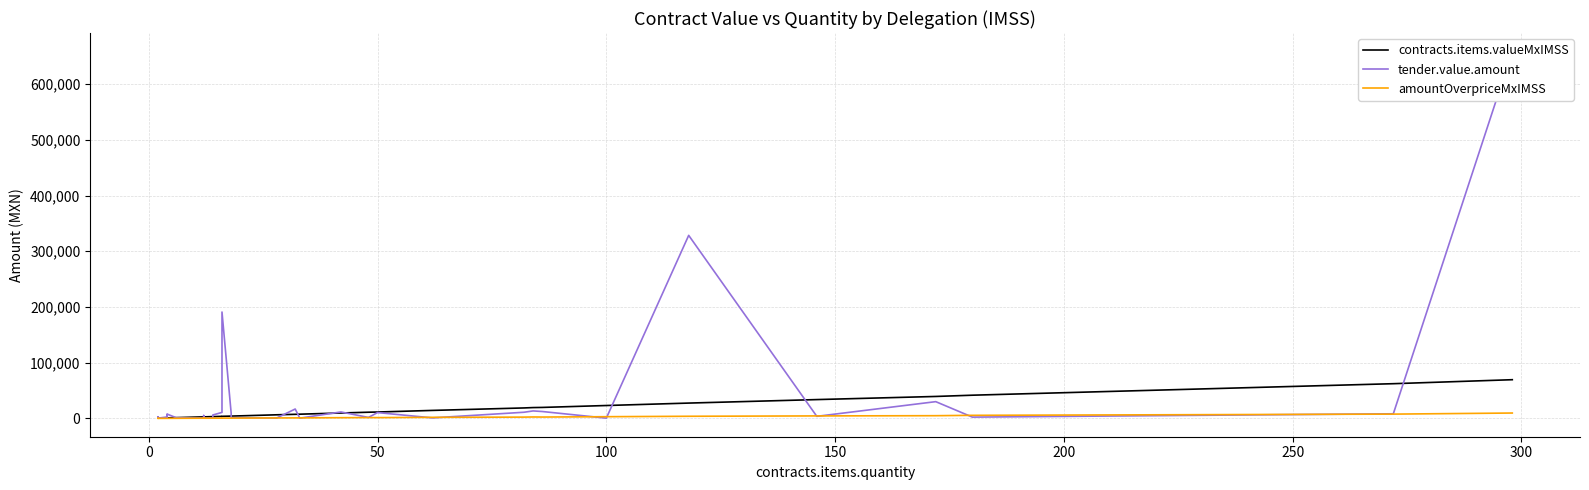

What are all the series names shown in the legend?

contracts.items.valueMxIMSS, tender.value.amount, amountOverpriceMxIMSS